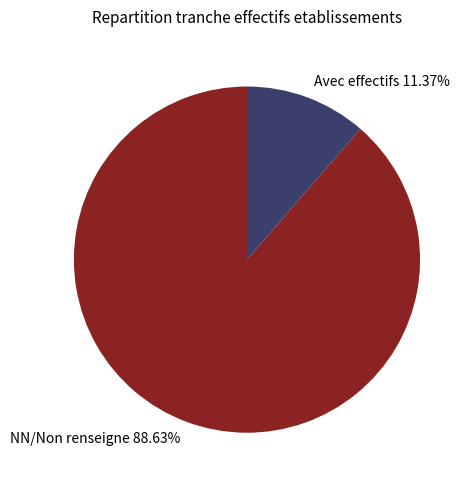

Do Avec effectifs 11.37% and NN/Non renseigne 88.63% together represent more than half of the pie?

Yes